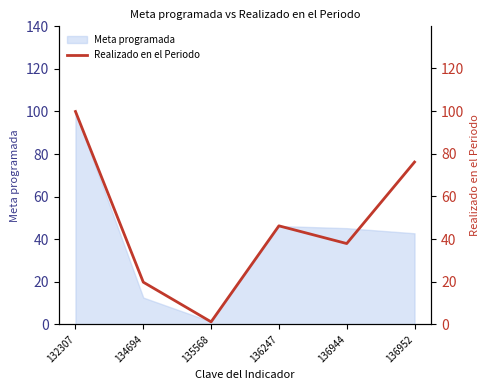

Is it true that the value at 136944 is 37.9?

True